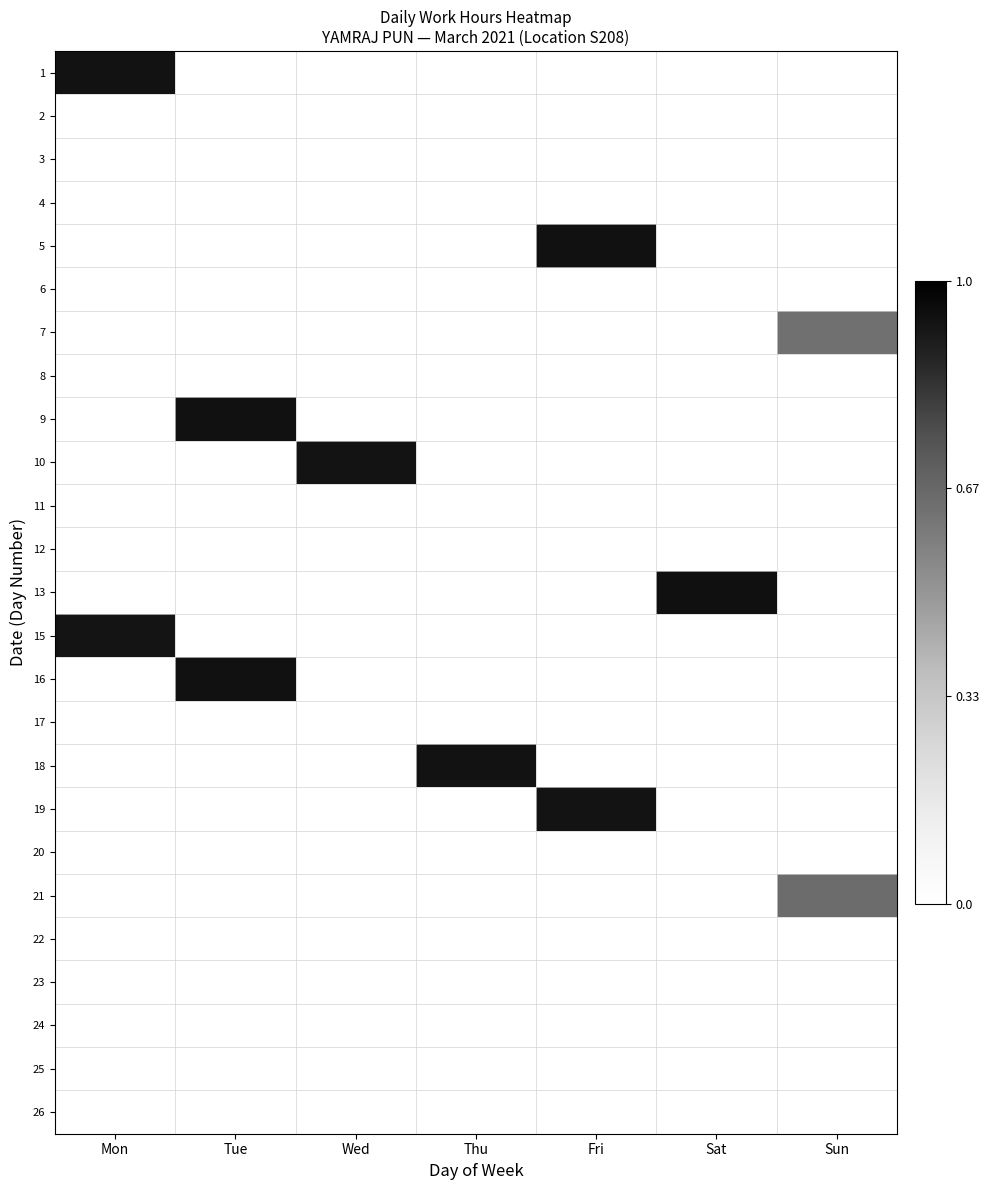

What is the spread (max minus min) of values at Sun?

9.8